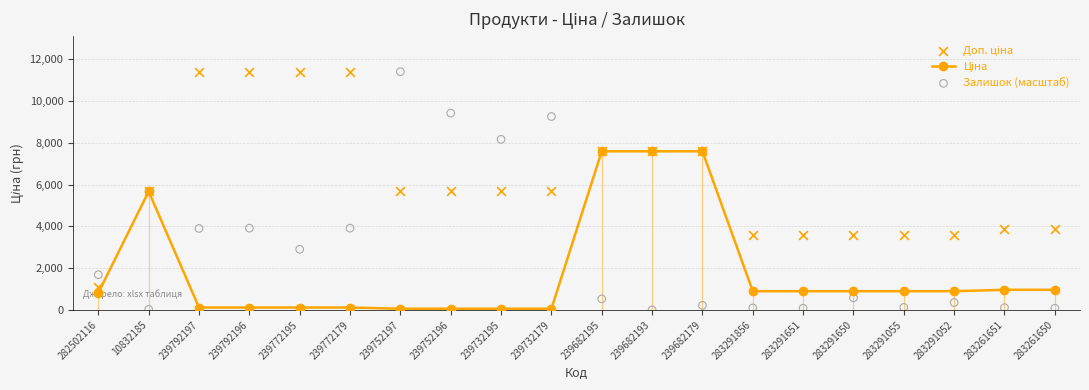

What is the total value across all series at 239682195?

15719.7